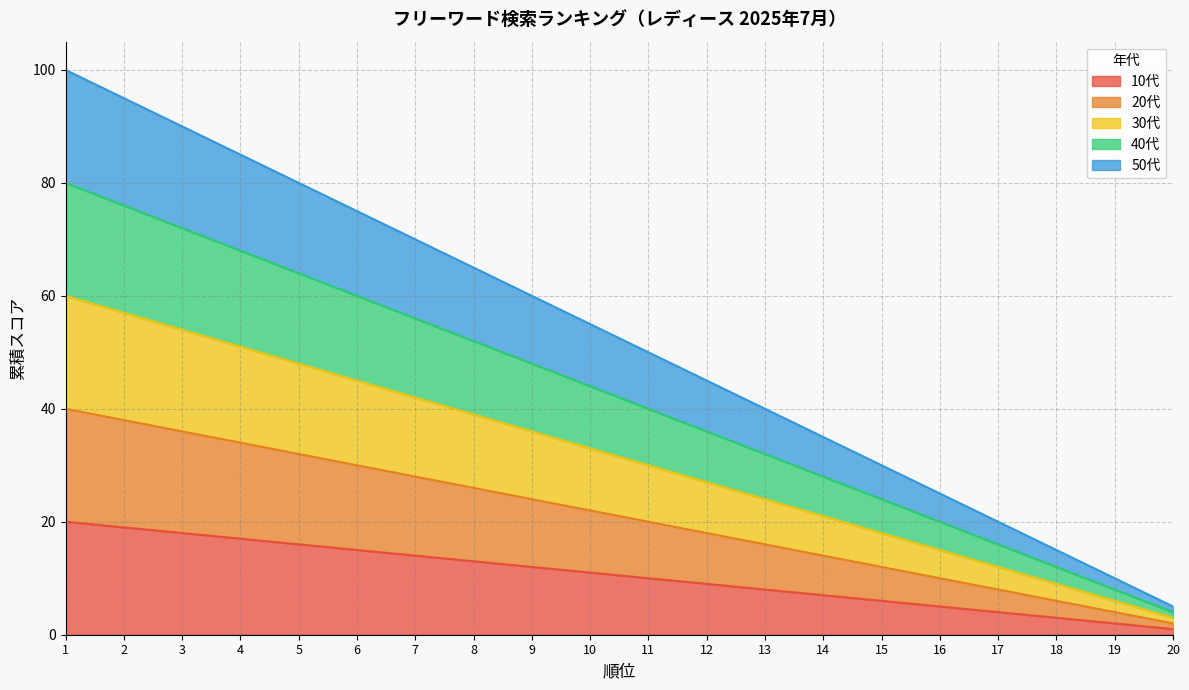

Reading left to right, list all the values displayed in this chart.

10代: 20	19	18	17	16	15	14	13	12	11	10	9	8	7	6	5	4	3	2	1
20代: 40	38	36	34	32	30	28	26	24	22	20	18	16	14	12	10	8	6	4	2
30代: 60	57	54	51	48	45	42	39	36	33	30	27	24	21	18	15	12	9	6	3
40代: 80	76	72	68	64	60	56	52	48	44	40	36	32	28	24	20	16	12	8	4
50代: 100	95	90	85	80	75	70	65	60	55	50	45	40	35	30	25	20	15	10	5